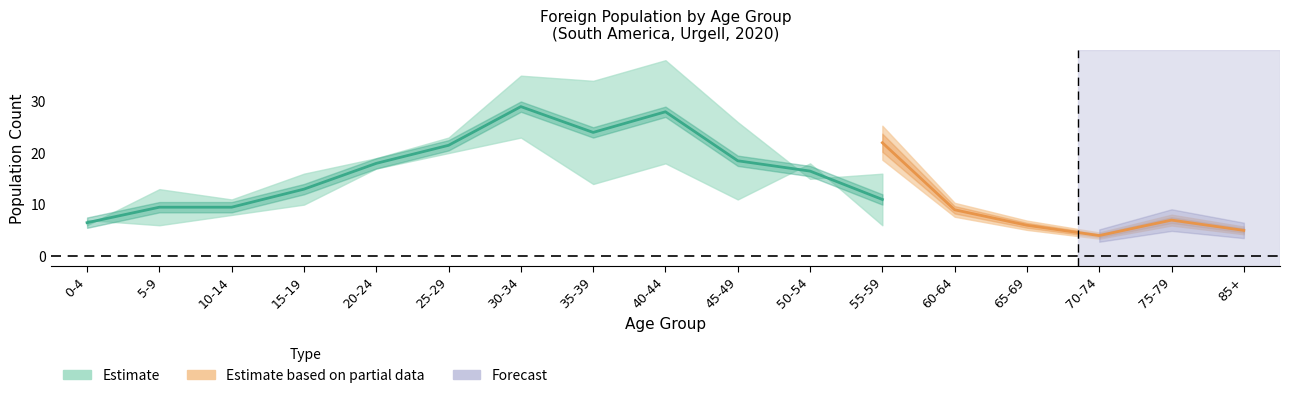

What is the label of the 9th point from the right?

40-44